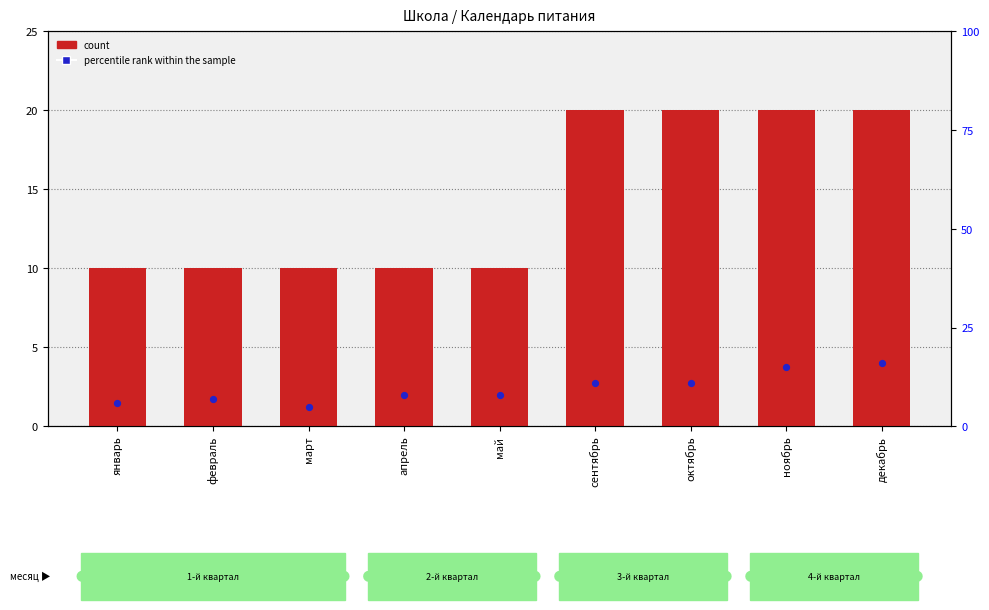

Which series has the largest Y range (max minus min)?

percentile rank within the sample